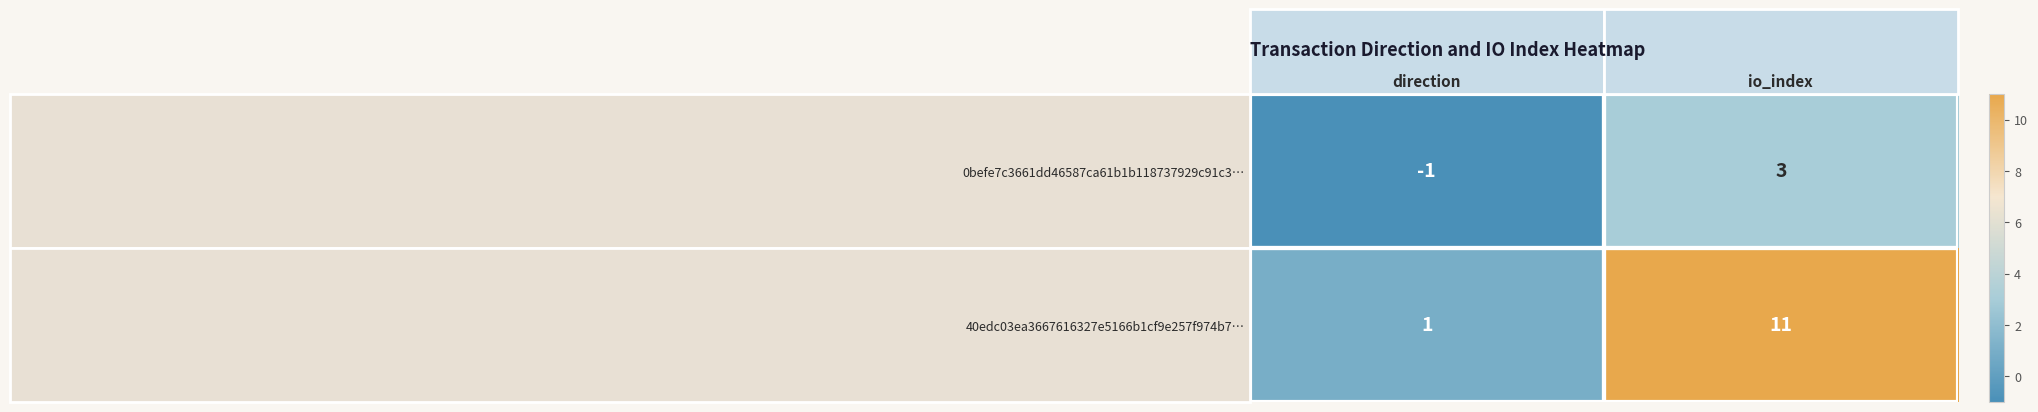

The value of 0befe7c3661dd46587ca61b1b118737929c91c3… at direction is -2. True or false?

False